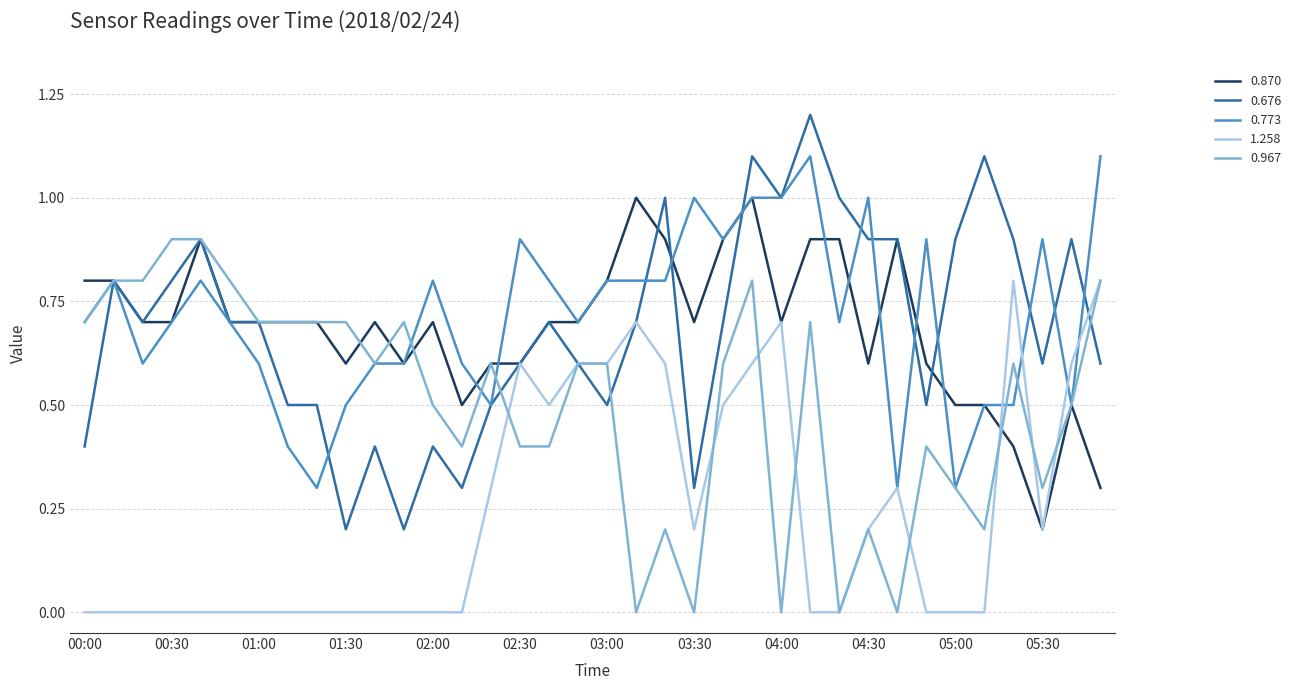

What is the greatest value displayed?

1.2